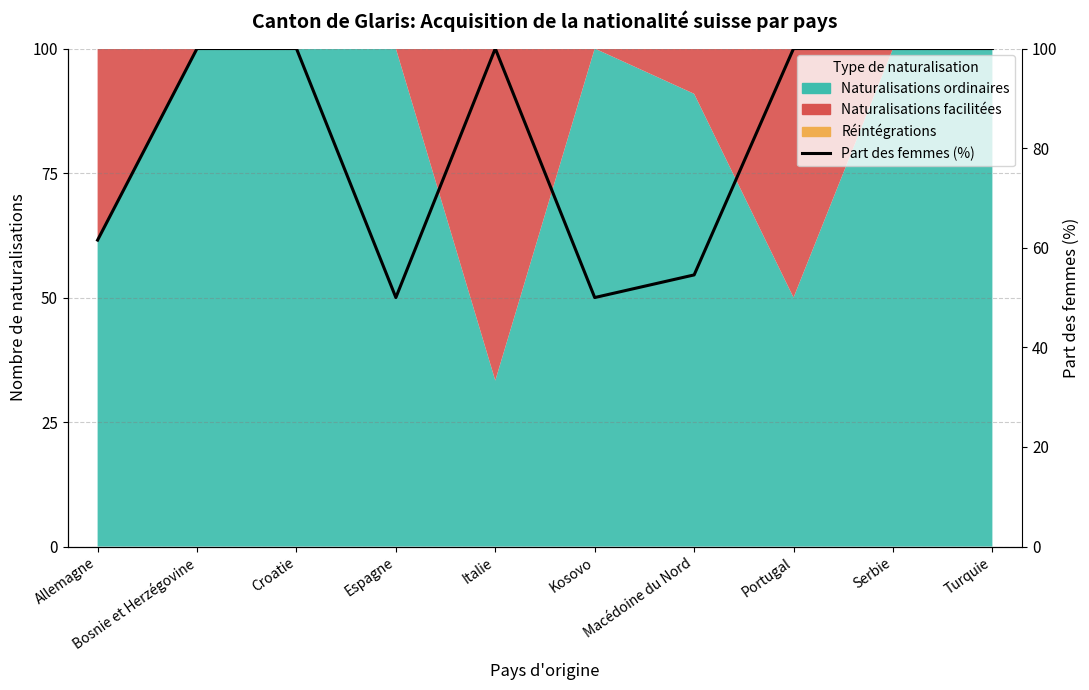

At which category does the data reach its first local peak?

Italie